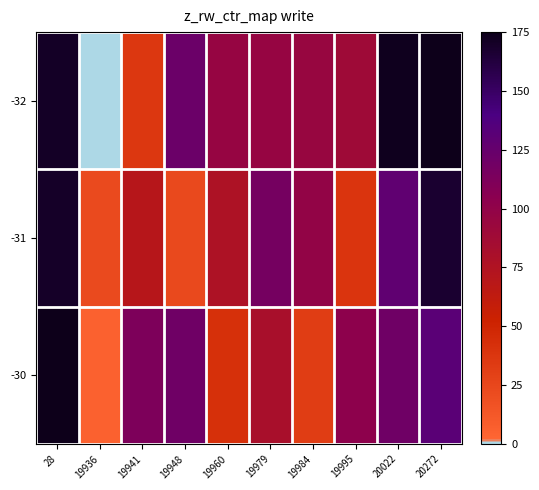

What is the difference between the highest and lowest values at 20022?

53.5